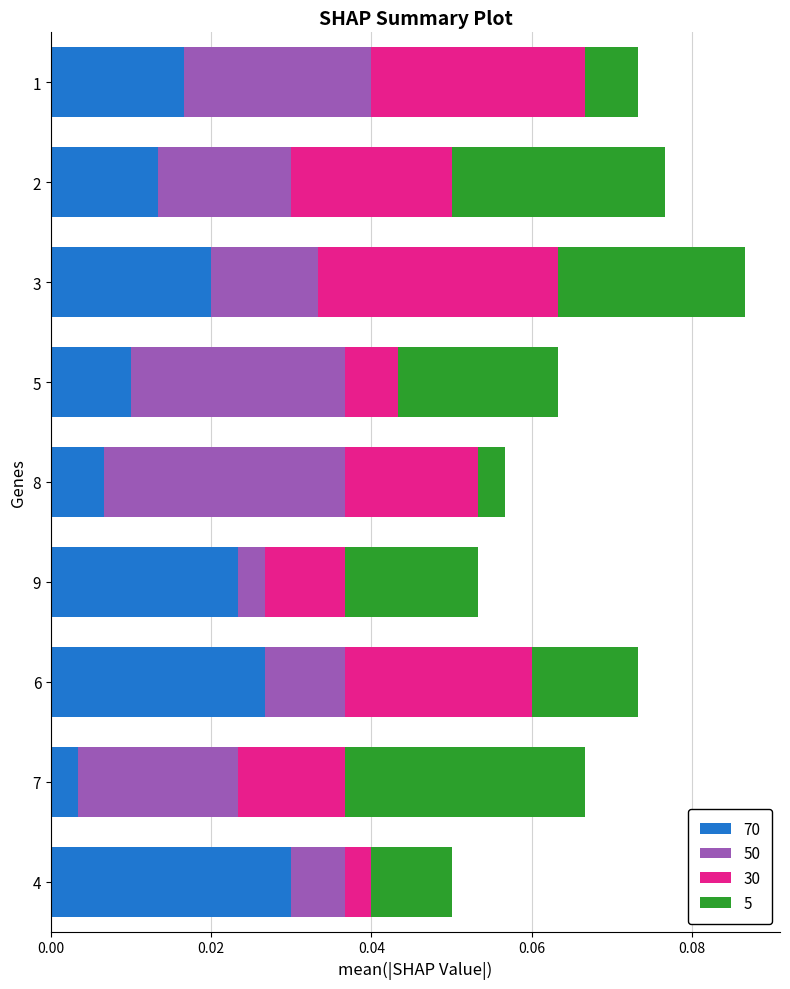

What is the total value across all series at 6?

0.1